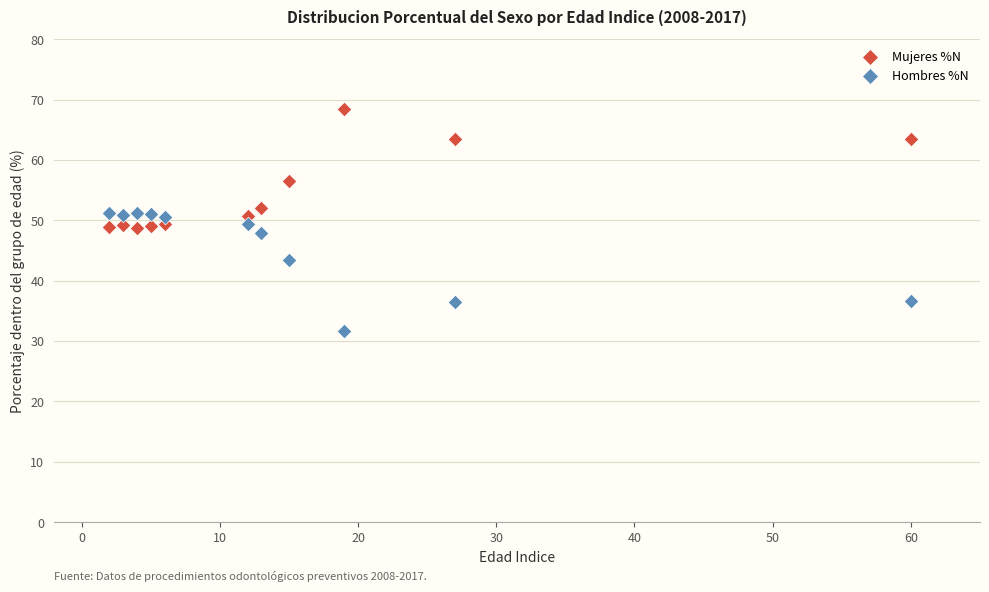

In the Hombres %N series, what Y value is closest to 41?

43.4